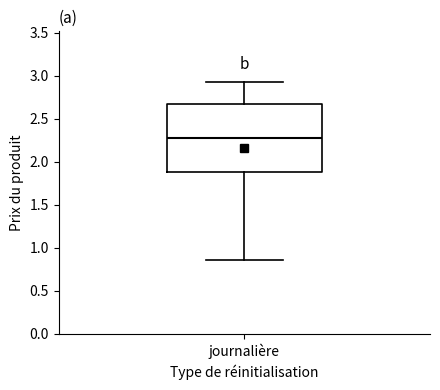

Where does the lower whisker of the box for journalière end on the y-axis? The values are not printed on the chart, so give them approximately, as read against the axis.

0.85